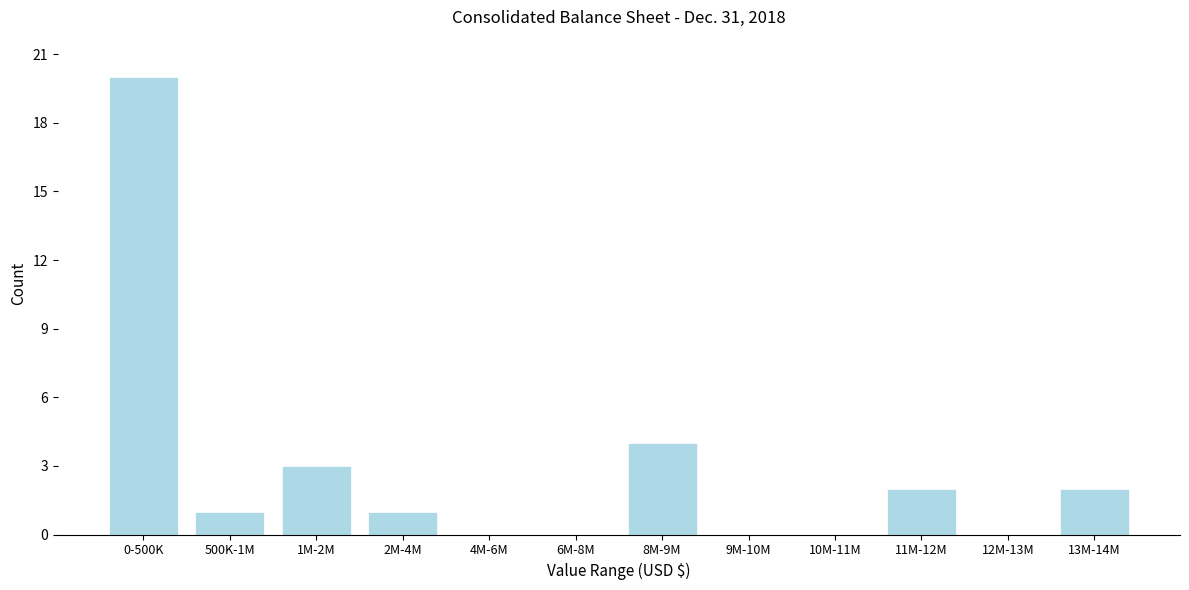

Reading left to right, extract all data points from this chart.

0-500K=20	500K-1M=1	1M-2M=3	2M-4M=1	4M-6M=0	6M-8M=0	8M-9M=4	9M-10M=0	10M-11M=0	11M-12M=2	12M-13M=0	13M-14M=2